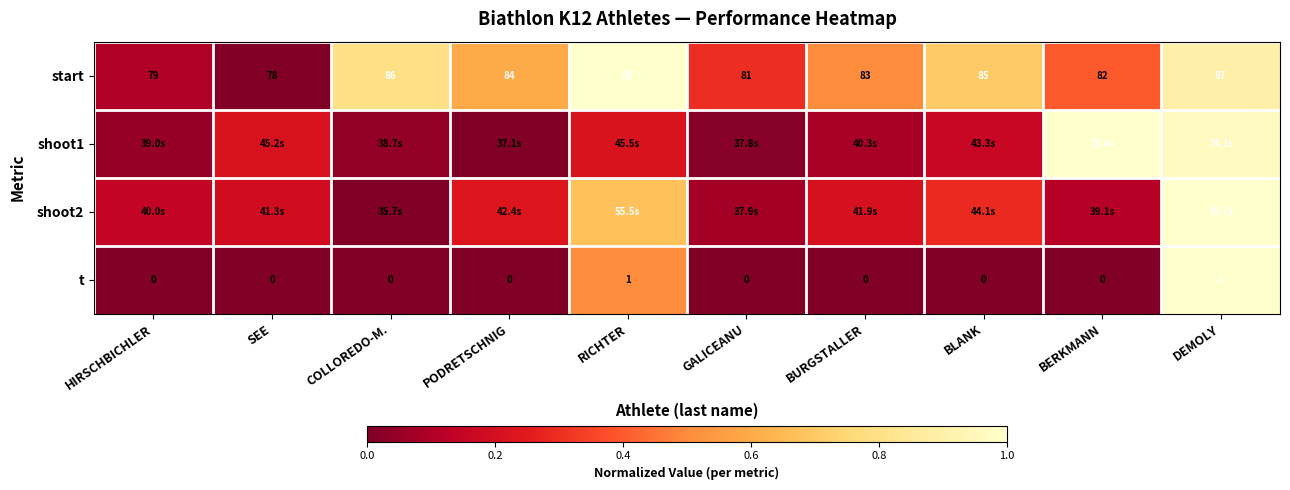

What is the difference between the highest and lowest values at COLLOREDO-M.?

0.8